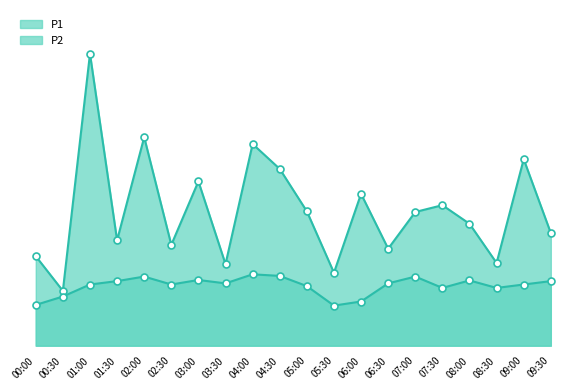

How many lines are shown in the chart?

2